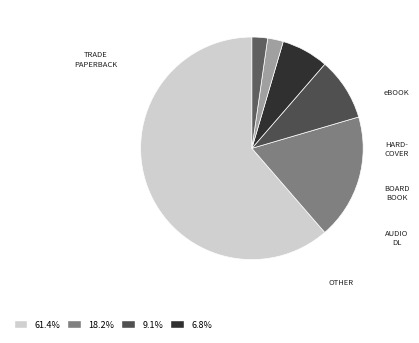

How many segments does this pie chart have?

6